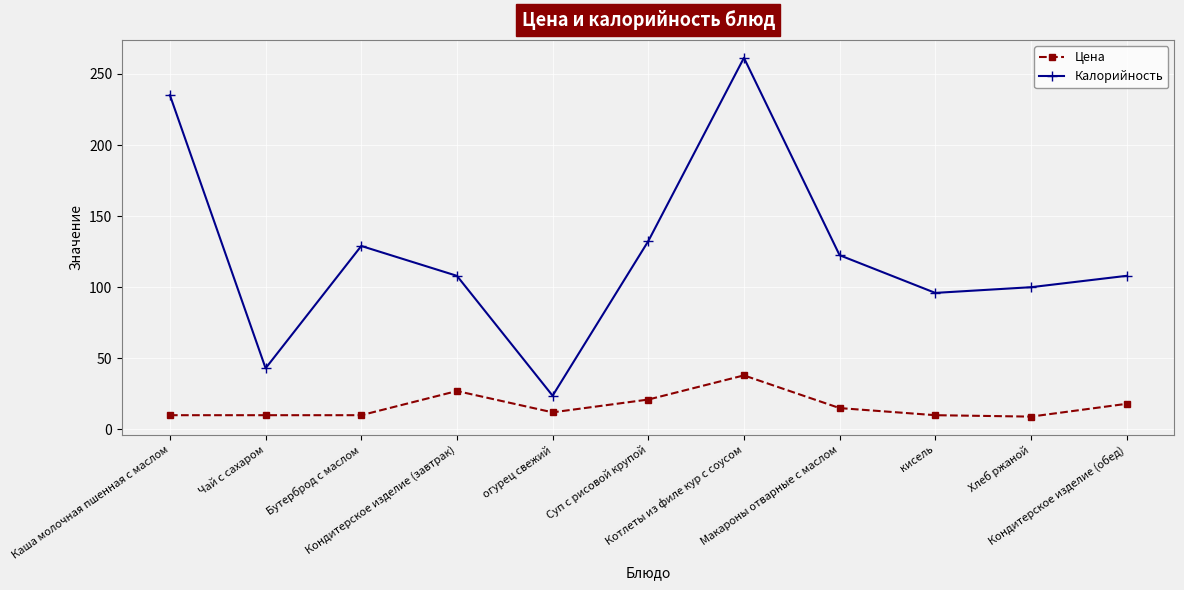

What is the value of the Цена point at the 6th from the left?

21.0